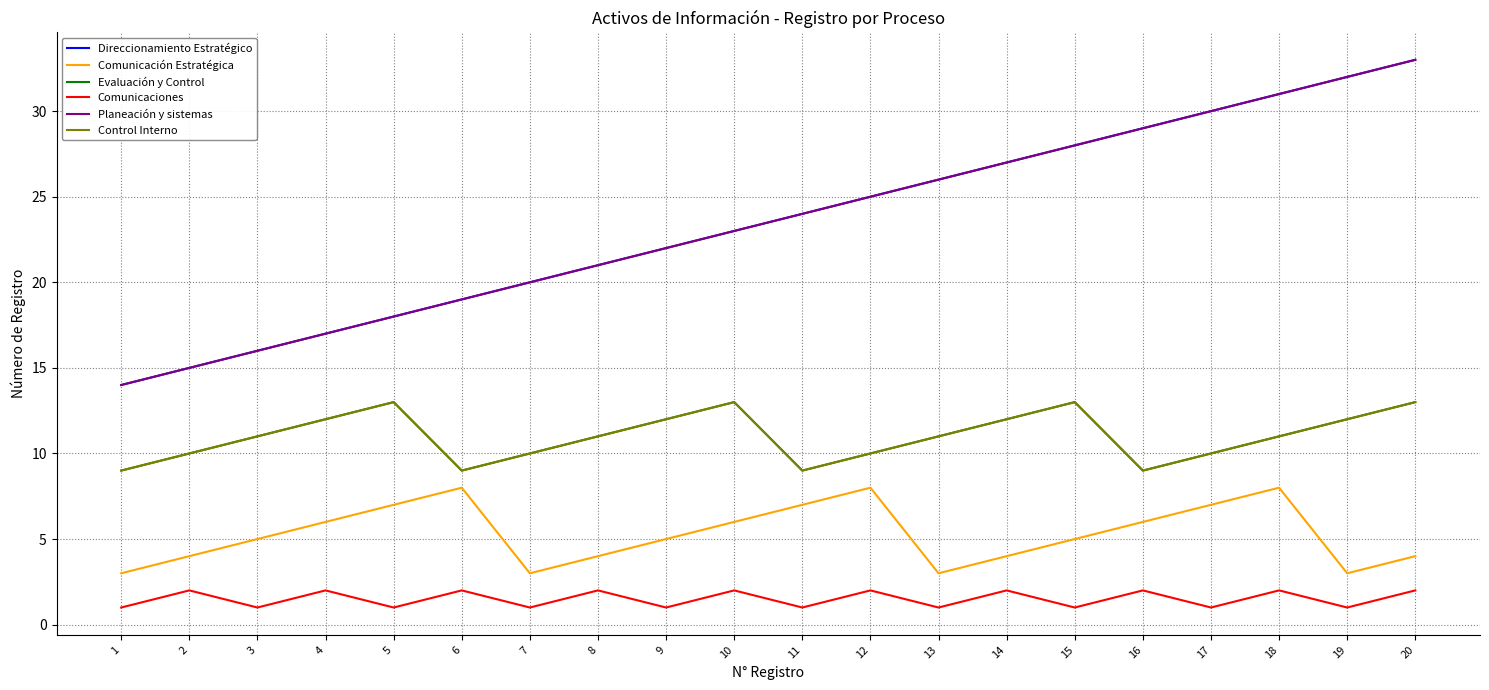

Does the chart display data point markers on the line(s)?

No